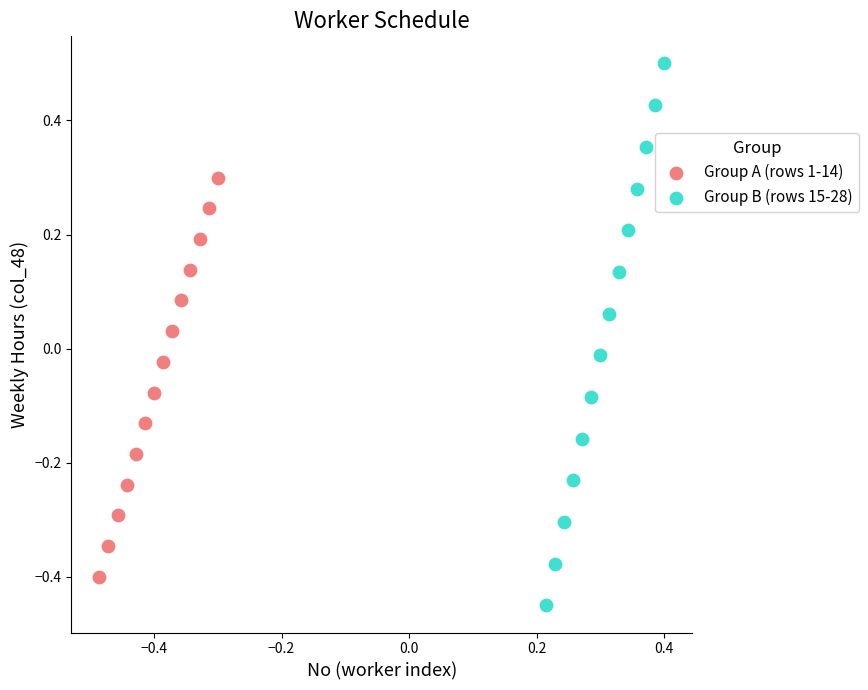

What are all the series names shown in the legend?

Group A (rows 1-14), Group B (rows 15-28)